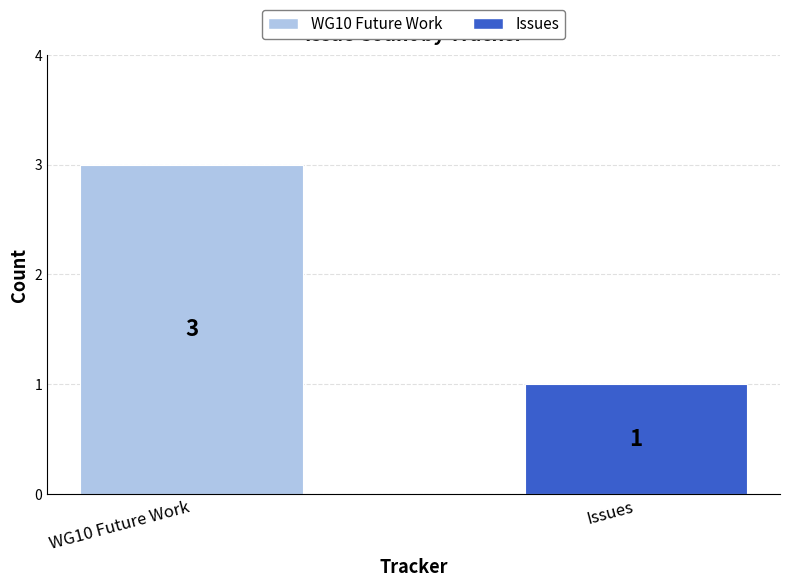

Rank the categories by value from highest to lowest.

WG10 Future Work, Issues